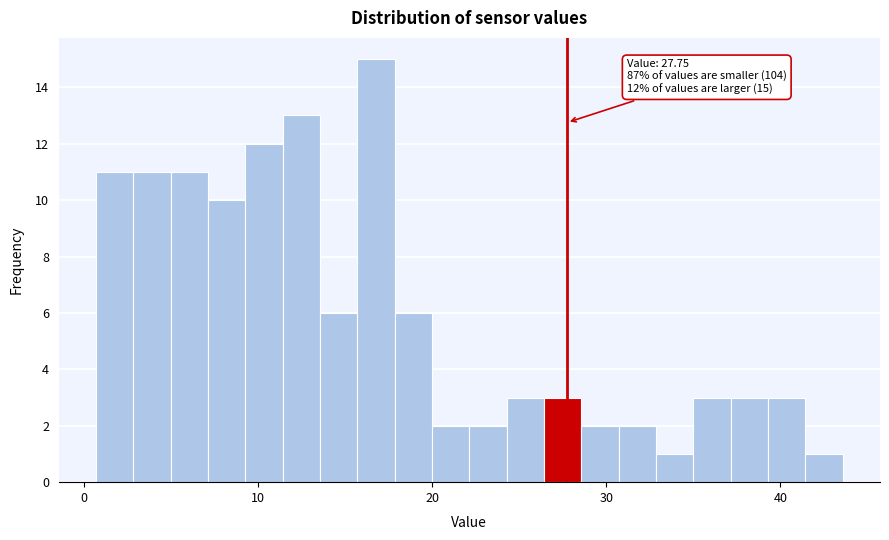

Read against the x-axis, roughly where is the centre of the tallest bar?

17